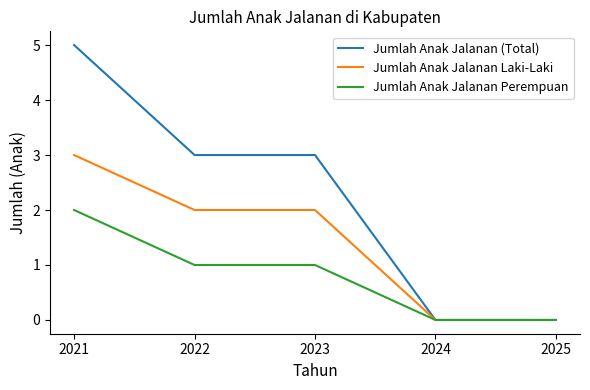

Rank the series at 2022 from lowest to highest value.

Jumlah Anak Jalanan Perempuan, Jumlah Anak Jalanan Laki-Laki, Jumlah Anak Jalanan (Total)